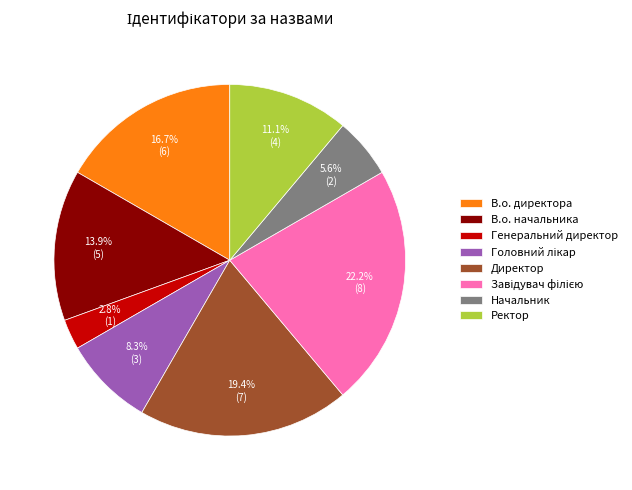

Does any single category account for the majority?

No